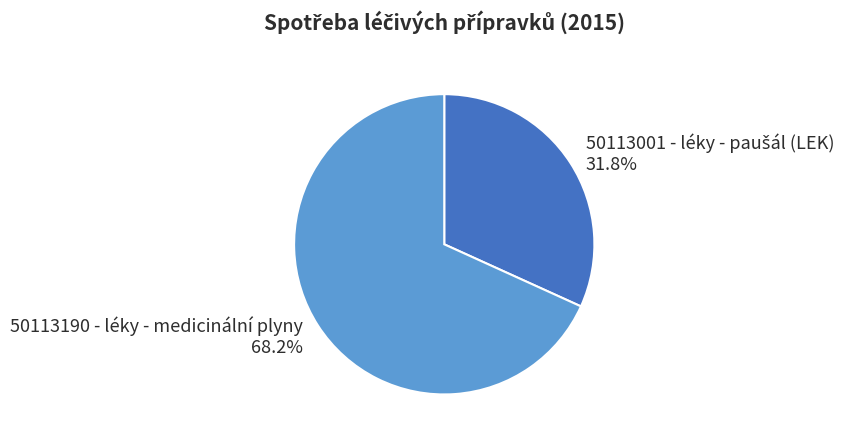

Is there a majority slice in this chart?

Yes